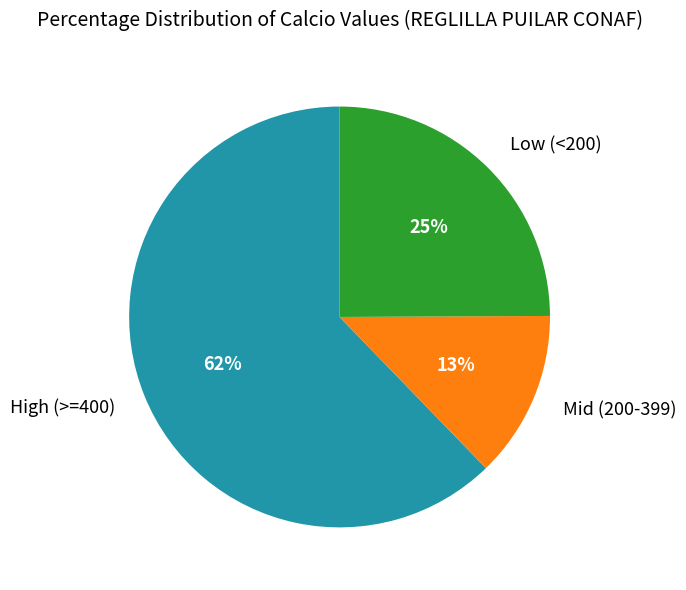

True or false: Mid (200-399) accounts for 13% of the total.

True